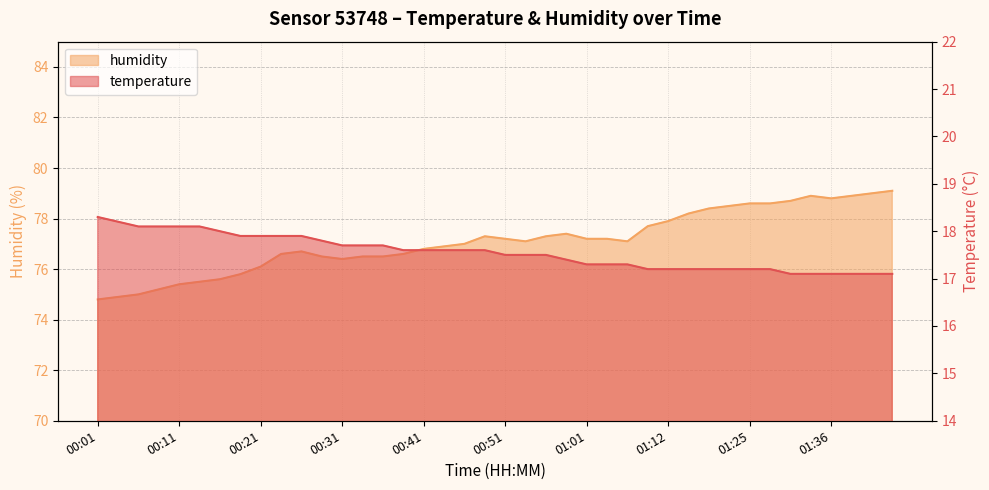

Does the chart have visible grid lines?

Yes